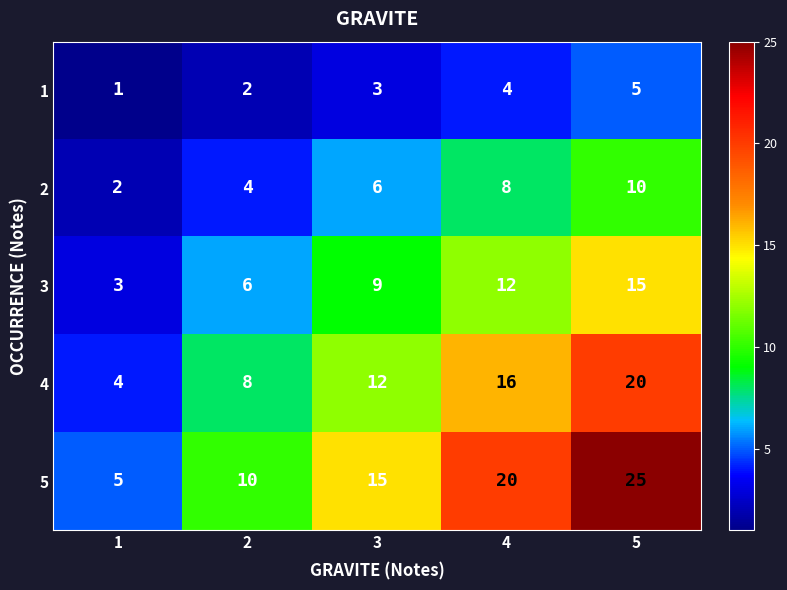

Which series has the largest total across all categories?

5